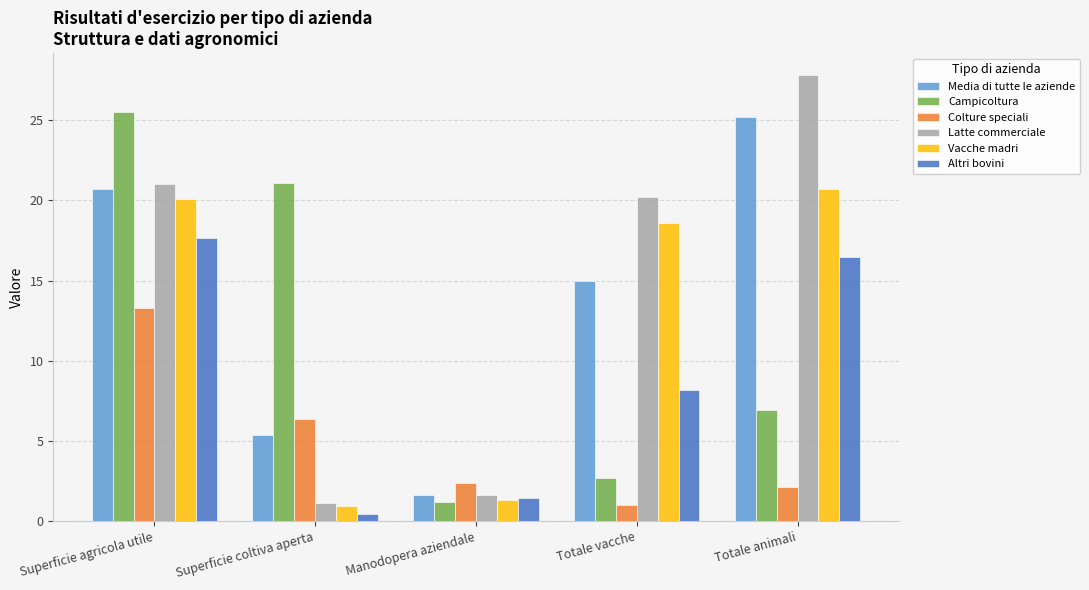

At which label does Vacche madri reach its peak?

Totale animali